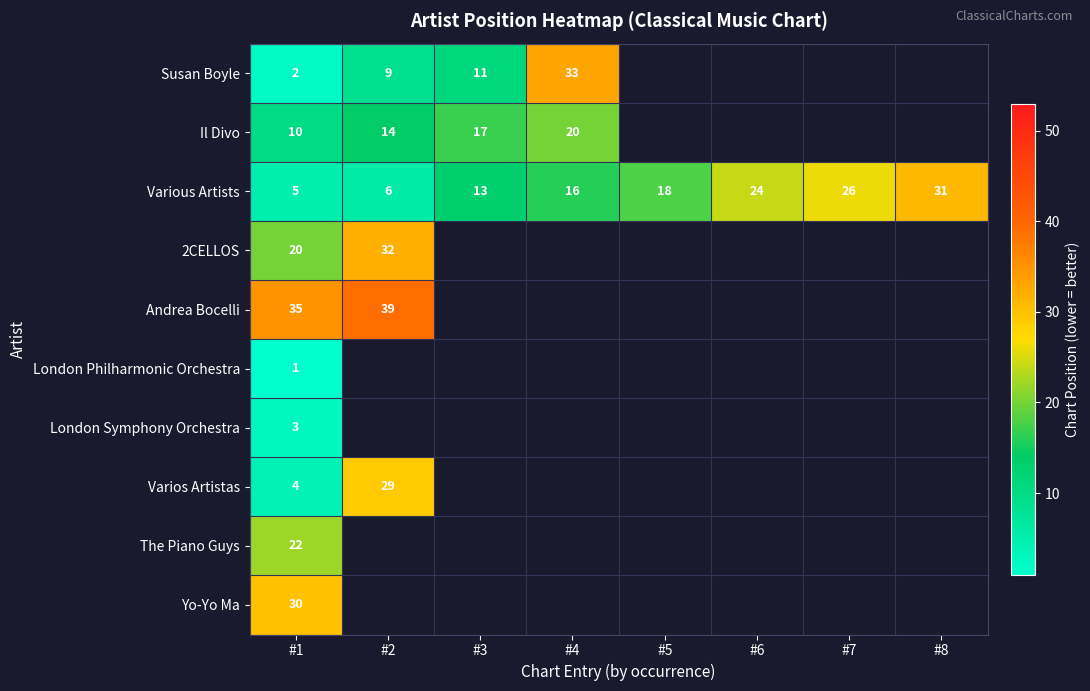

What is the difference between the highest and lowest values at #2?

33.0